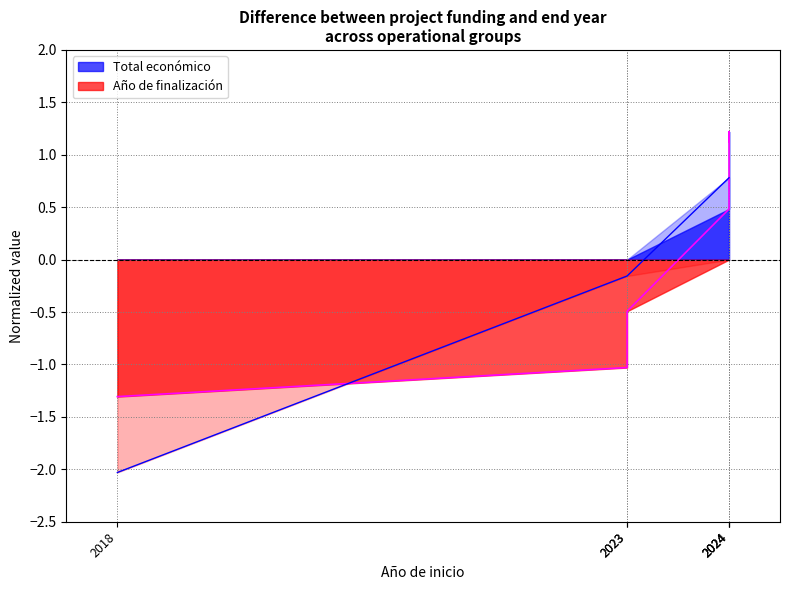

Does the chart display data point markers on the line(s)?

No